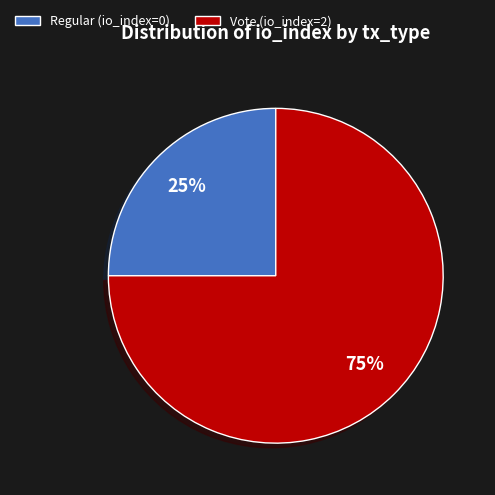

The Vote slice represents 99% of the pie. True or false?

False